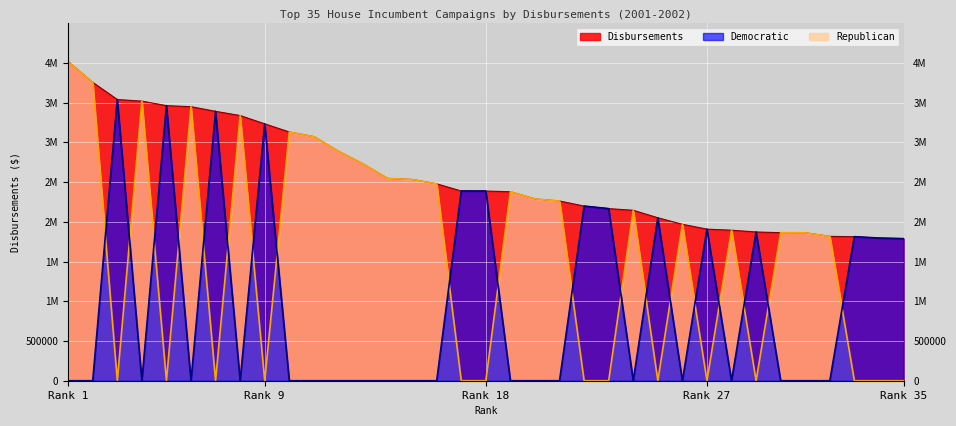

Which series has the largest total across all categories?

Disbursements